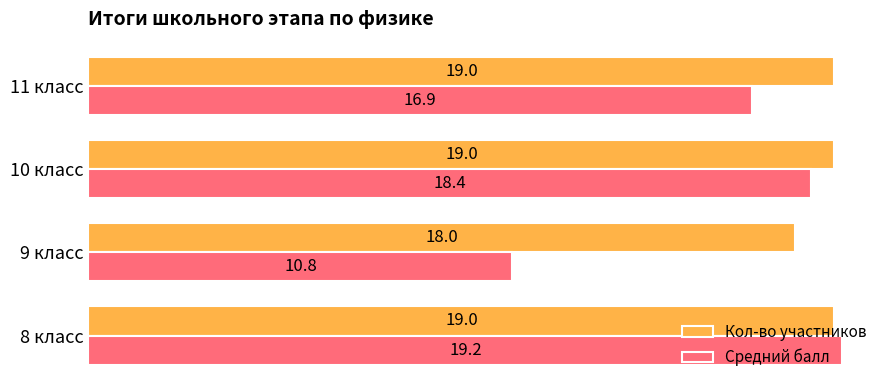

Is it true that Средний балл equals 4.2 at 10 класс?

False